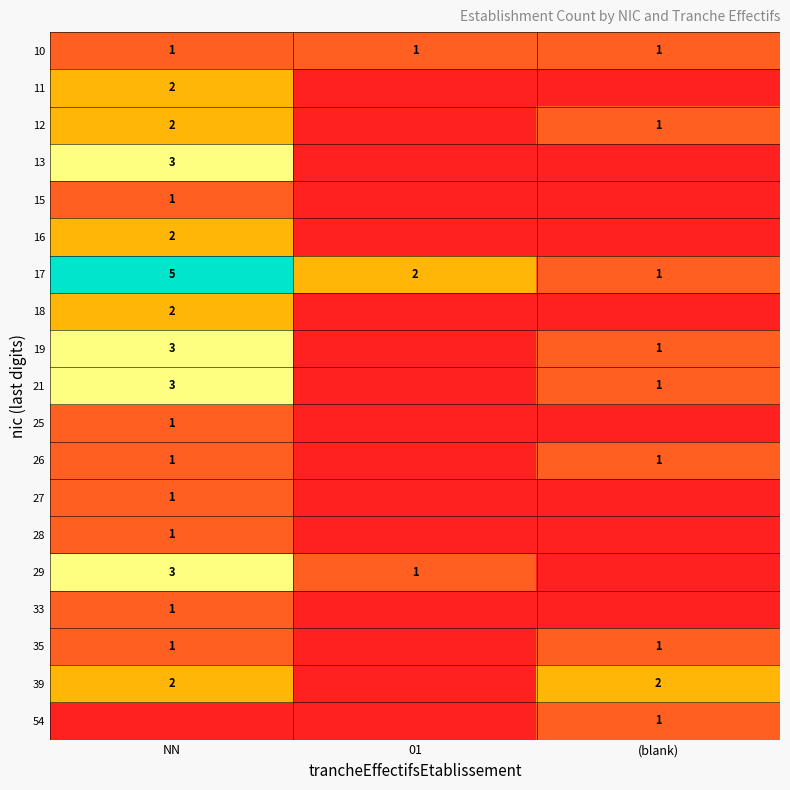

The 18 series shows 4 at NN. True or false?

False